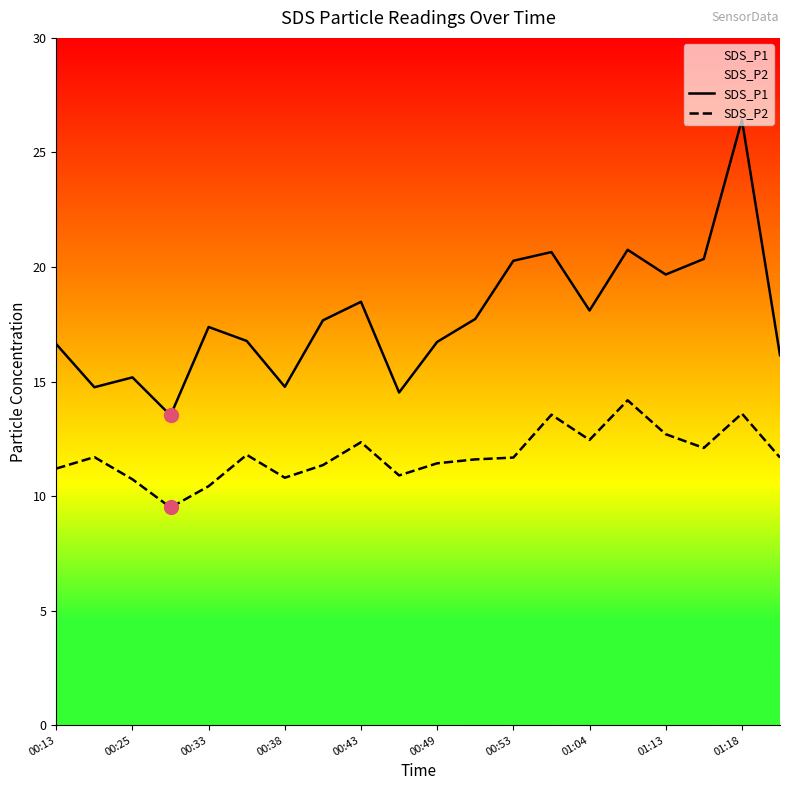

The value of SDS_P1 at 17 is 31.1. True or false?

False